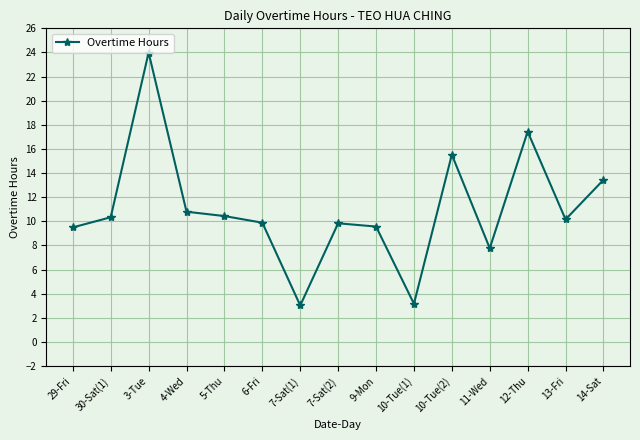

What is the label of the 15th point from the left?

14-Sat